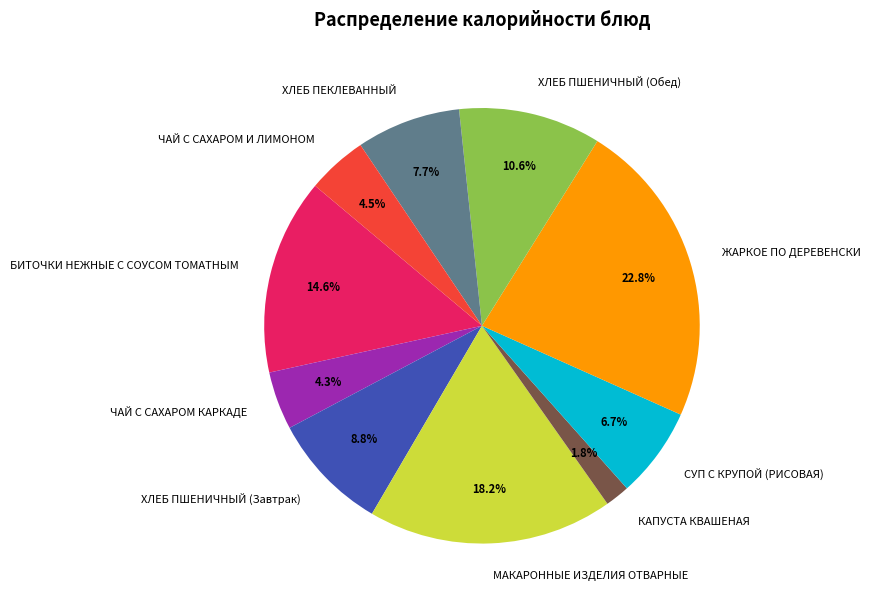

Does any single category account for the majority?

No